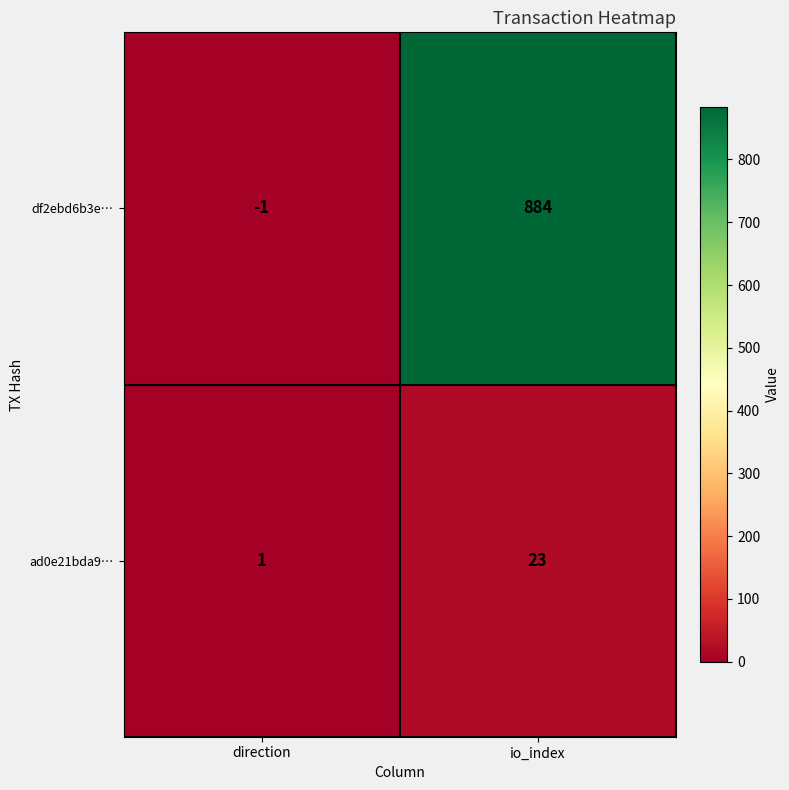

Reading left to right, list all the values displayed in this chart.

df2ebd6b3e…: -1	884
ad0e21bda9…: 1	23